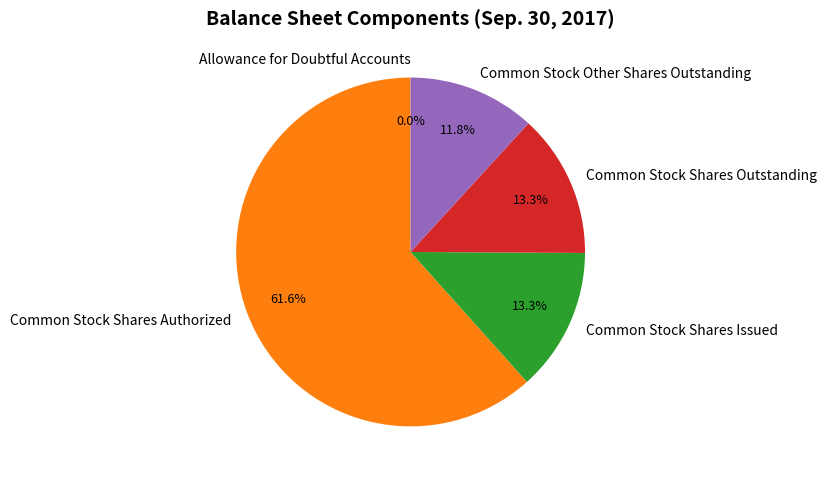

Which category has the biggest portion of the pie?

Common Stock Shares Authorized